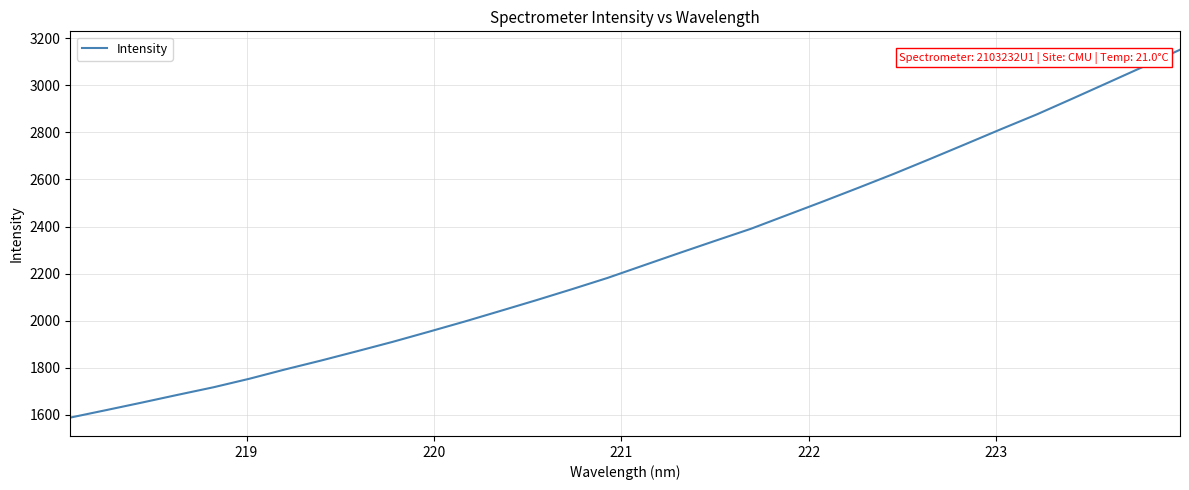

What is the greatest value displayed?

3152.1